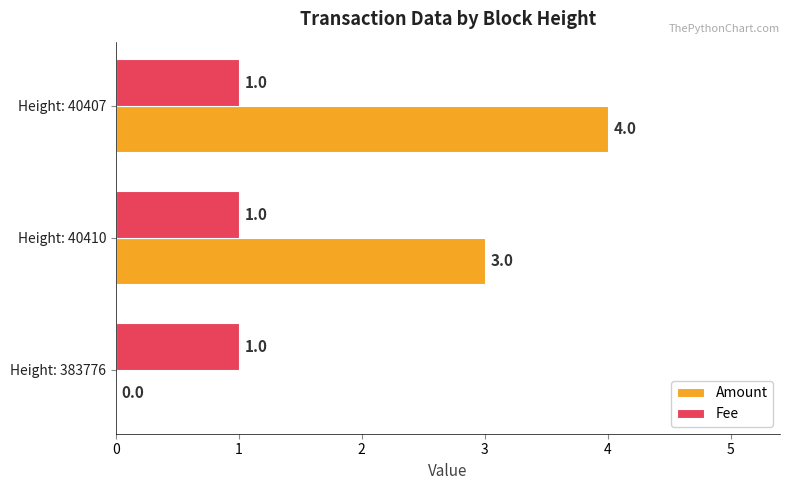

Which series has the largest total across all categories?

Amount